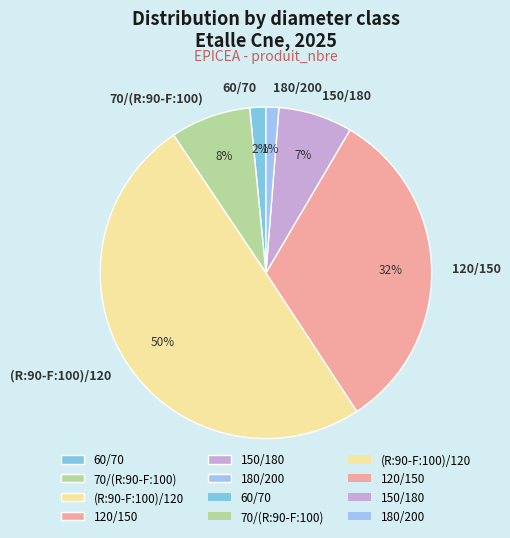

Does 120/150 represent more than half of the total?

No